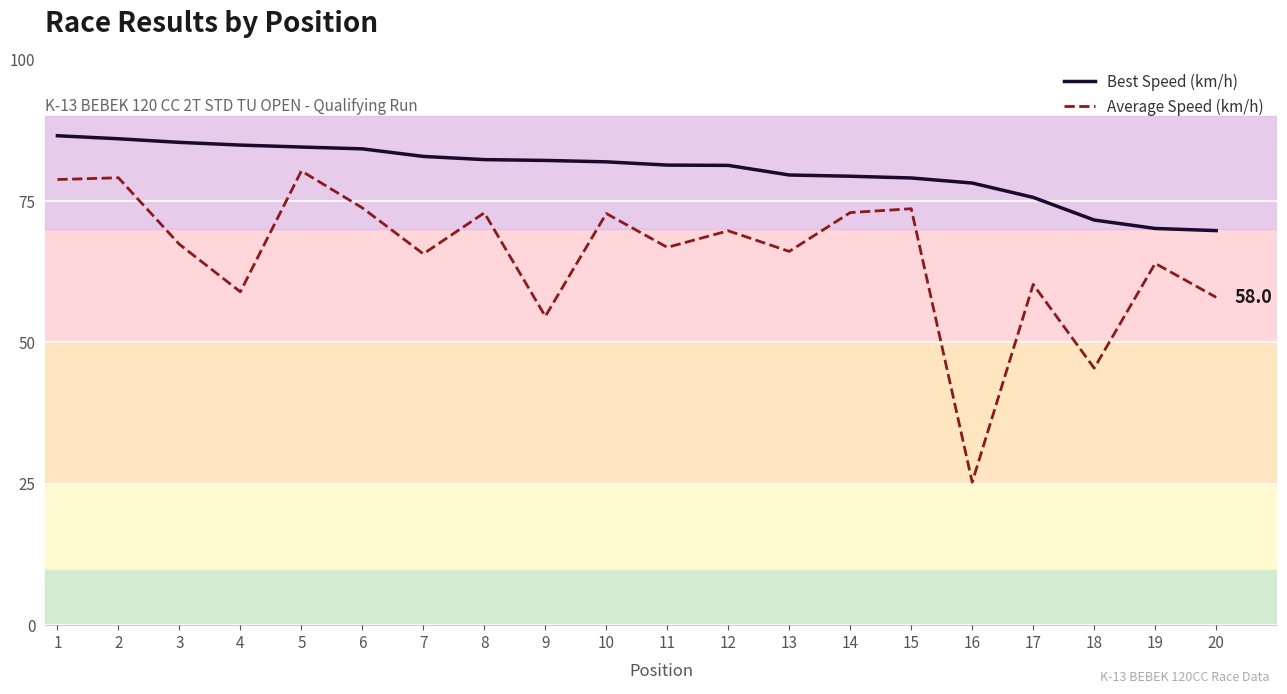

Which label corresponds to the largest value in the chart?

1